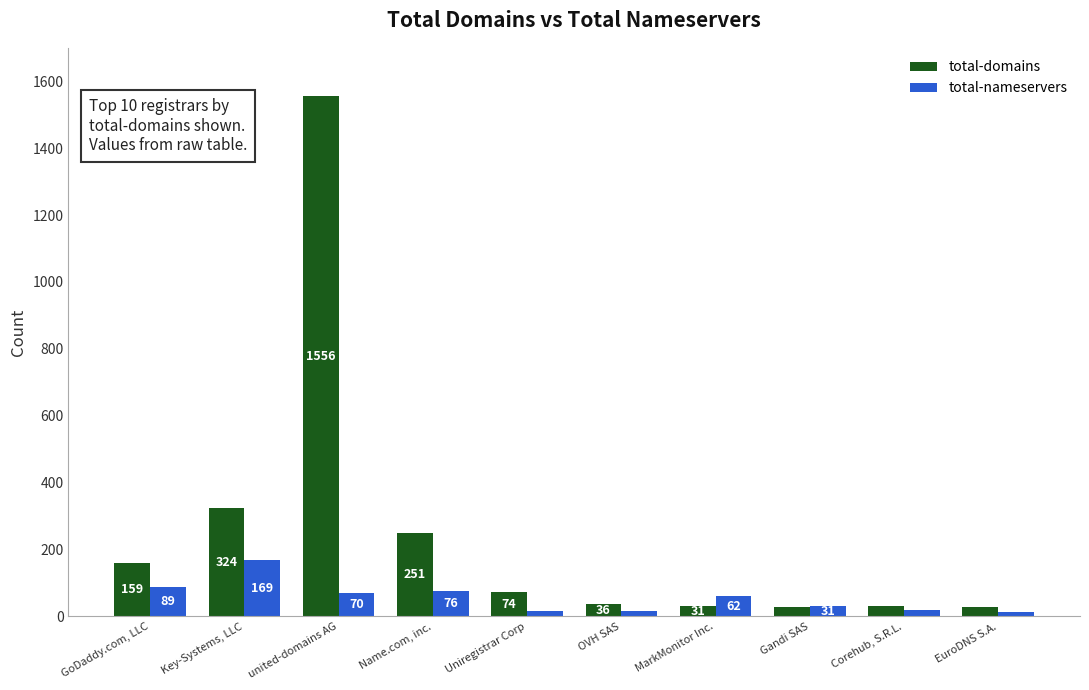

How many bars are there in total?

20